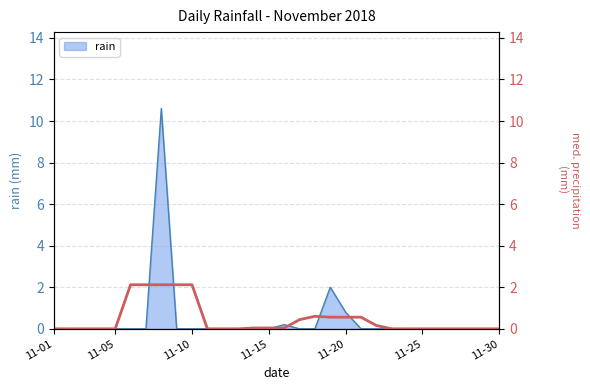

True or false: rain has a value of 0.0 at 11-25.

True